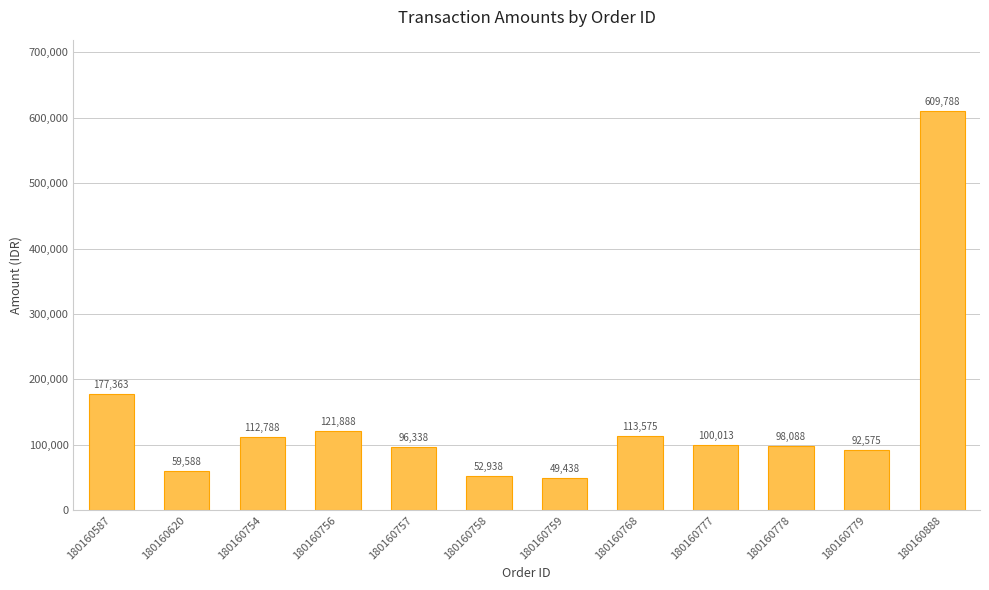

List the labels in order of value, smallest first.

180160759, 180160758, 180160620, 180160779, 180160757, 180160778, 180160777, 180160754, 180160768, 180160756, 180160587, 180160888